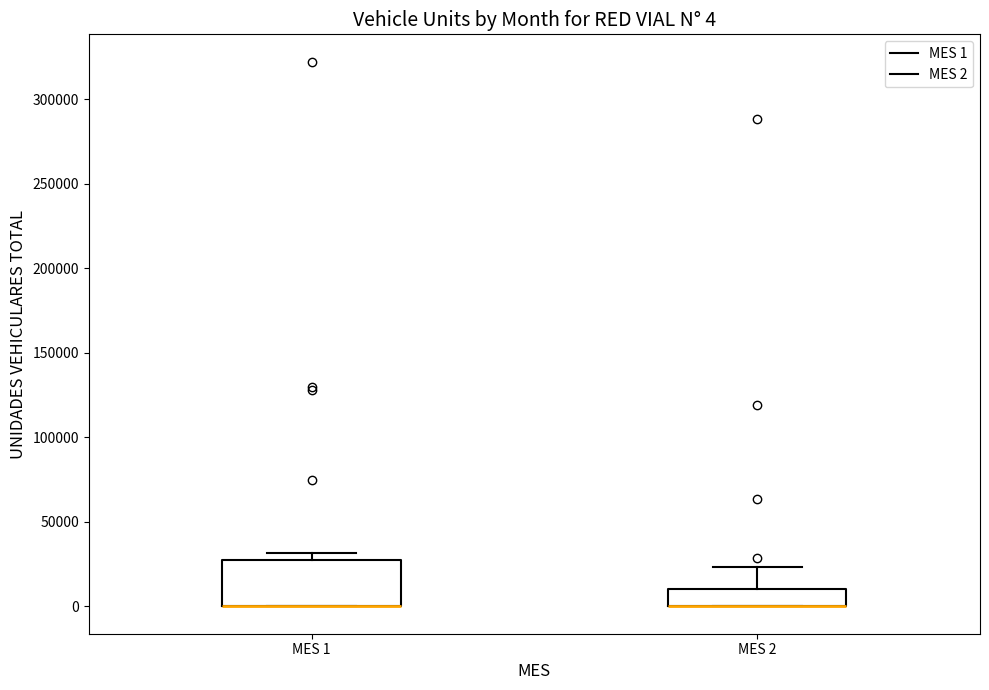

Comparing the boxes themselves (not the whiskers), which one is the tallest?

MES 1